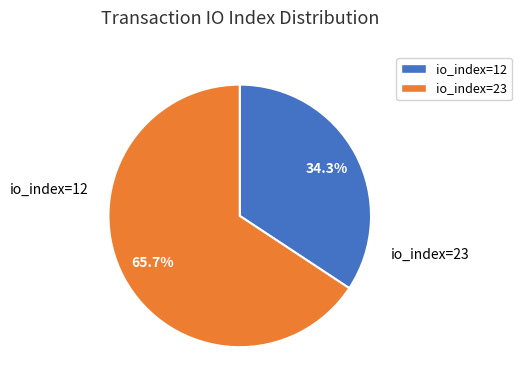

To the nearest percent, what percentage of the pie is io_index=12?

34%